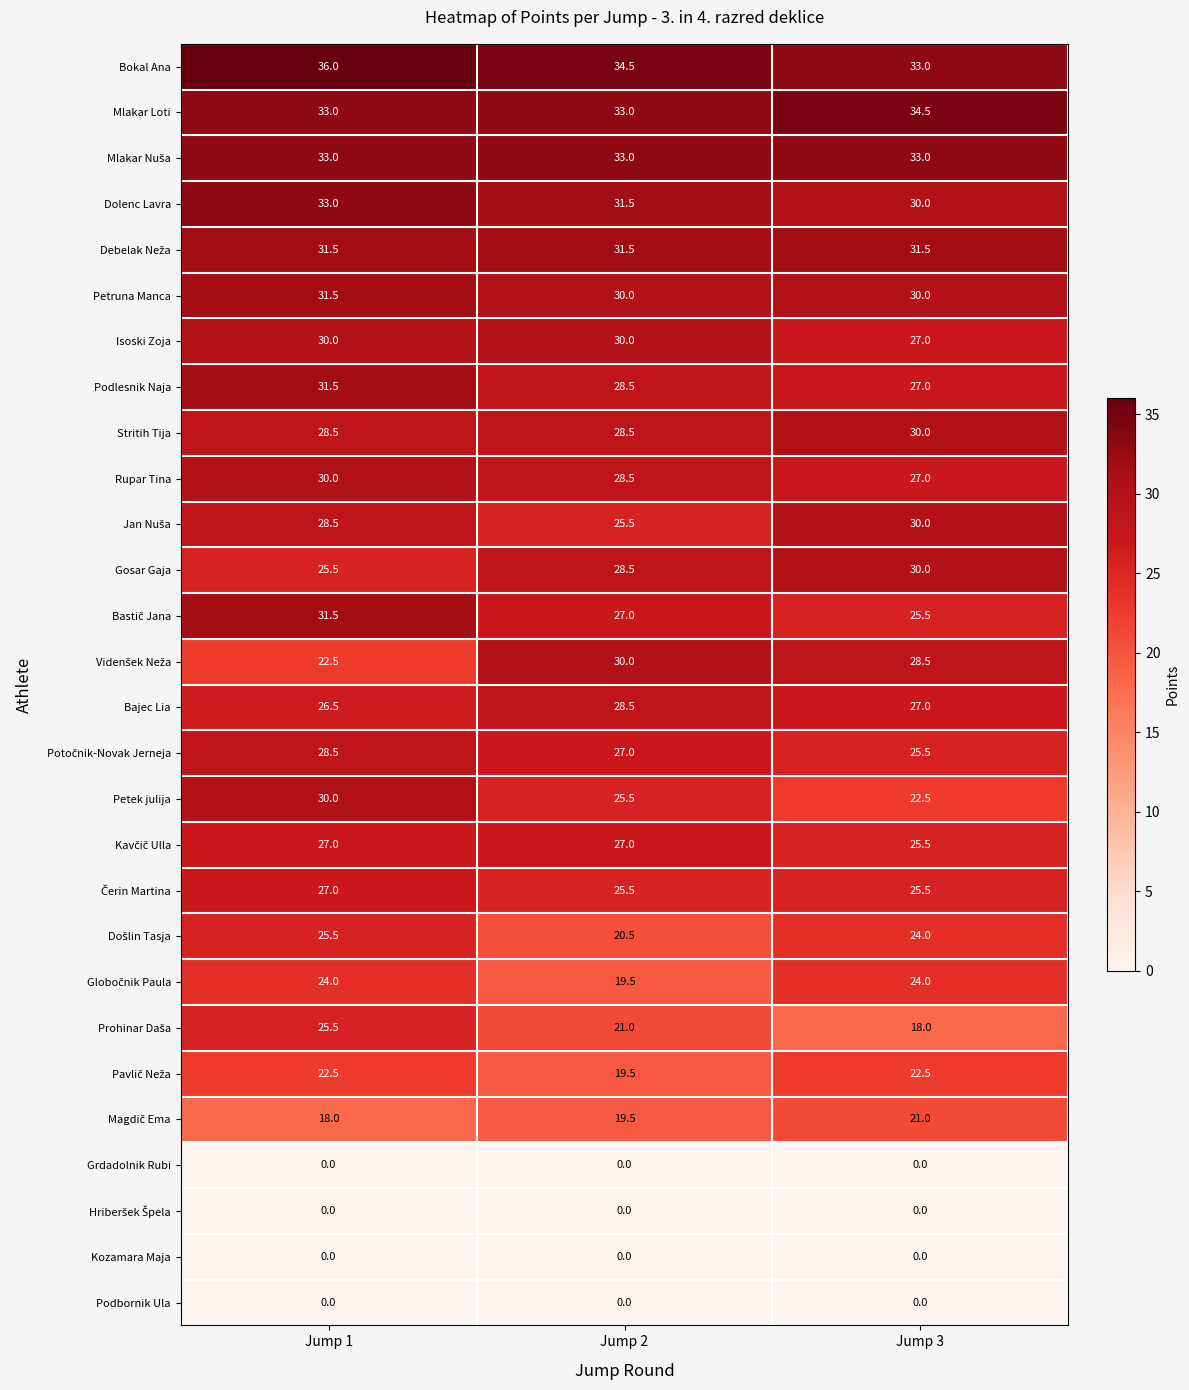

What is the highest value of the Rupar Tina series?

30.0